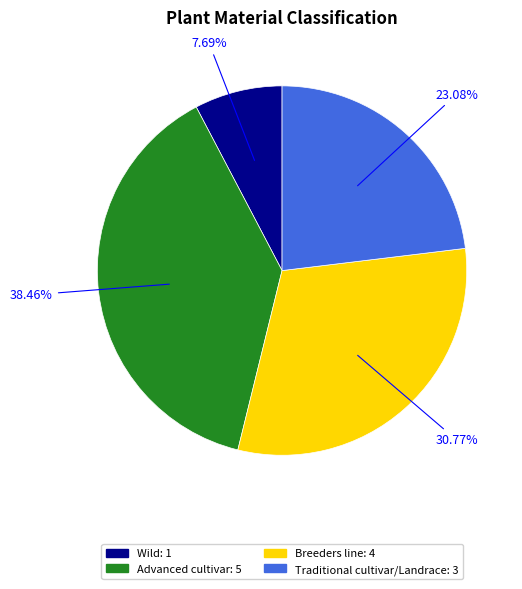

Which slice is the smallest?

Wild